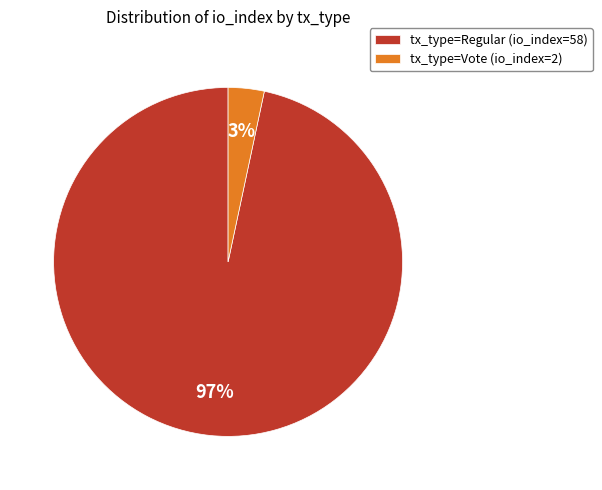

What is the largest slice in the pie chart?

tx_type=Regular (io_index=58)